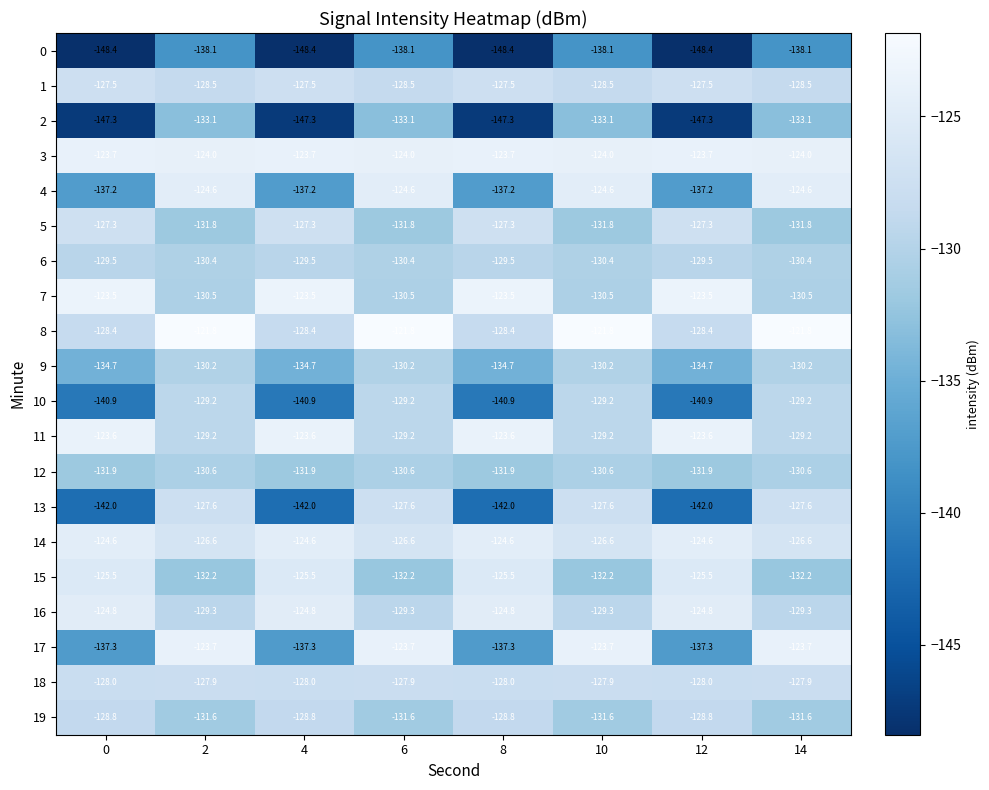

Is it true that 13 equals -221.2 at 6?

False